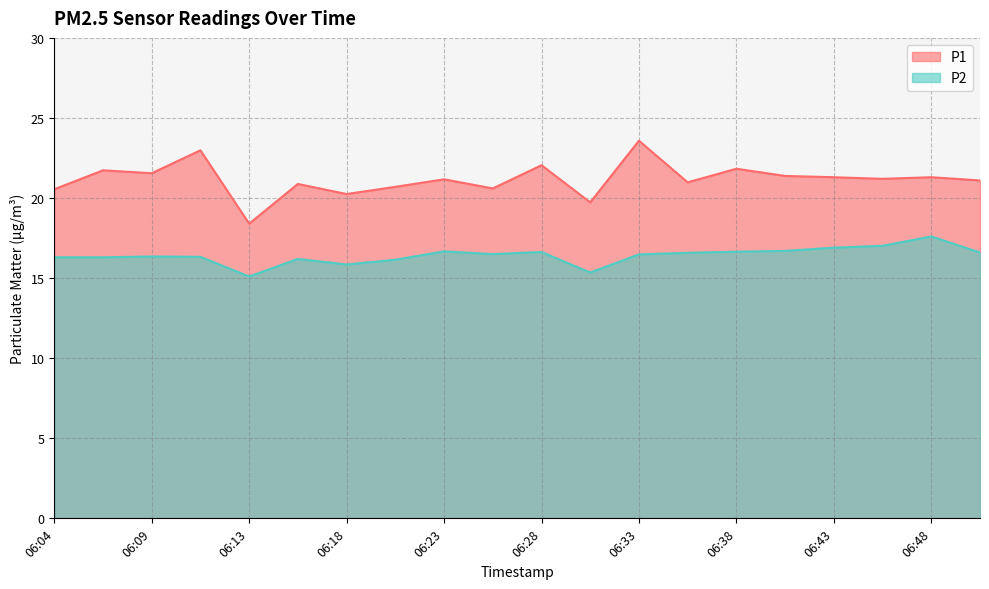

Is it true that P1 equals 31.7 at 06:06?

False